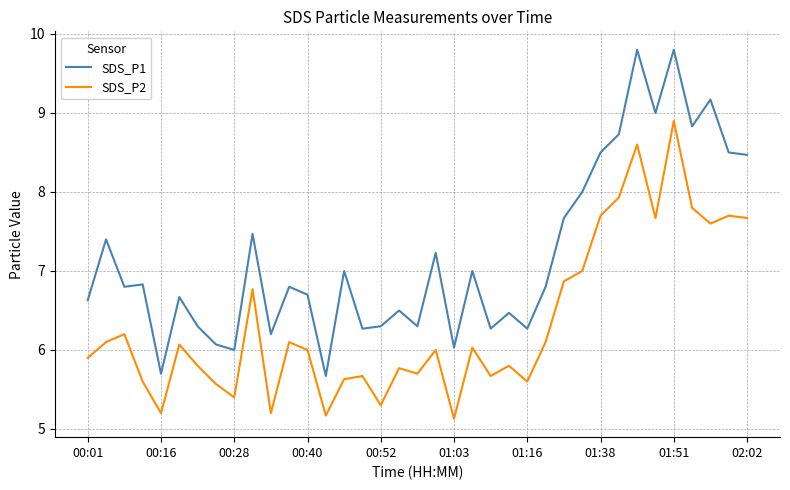

Which series has the widest spread of values?

SDS_P1